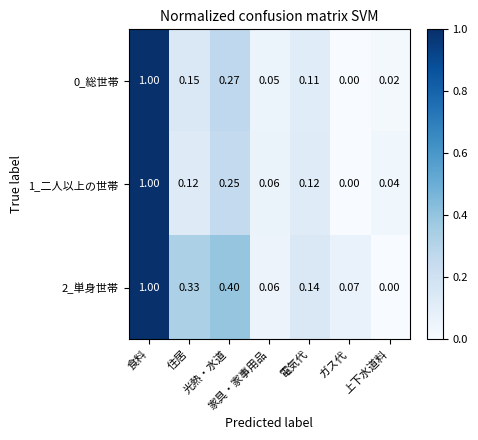

List the labels in order of 2_単身世帯 value, largest first.

食料, 光熱・水道, 住居, 電気代, ガス代, 家具・家事用品, 上下水道料